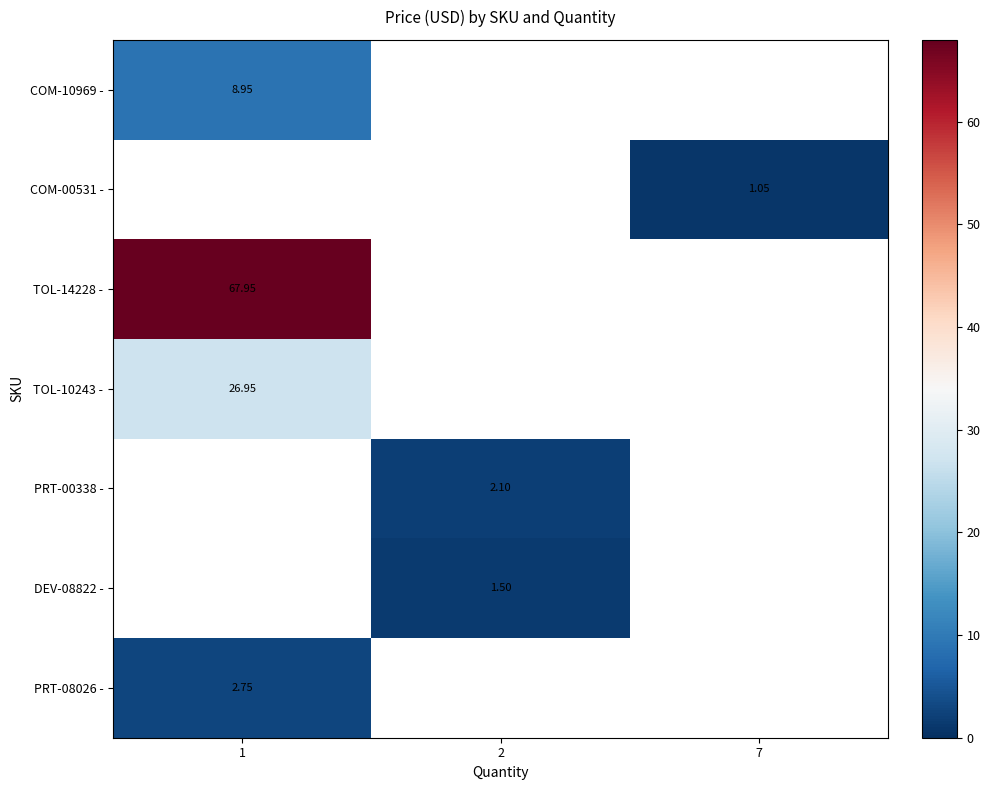

Is the value of TOL-14228 - at 1 greater than the value of DEV-08822 - at 2?

Yes